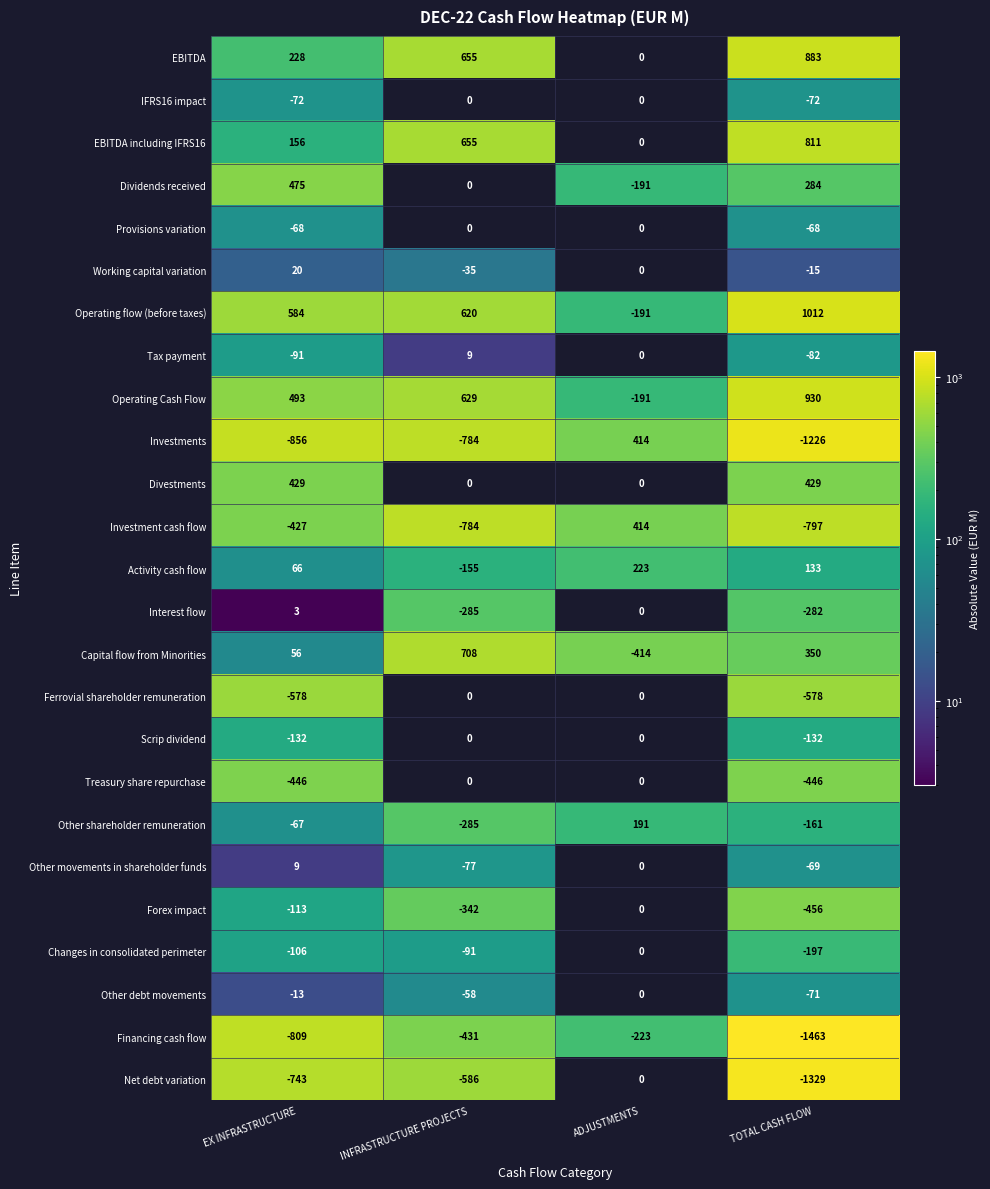

Is the value of Activity cash flow at ADJUSTMENTS greater than the value of EBITDA including IFRS16 at INFRASTRUCTURE PROJECTS?

No